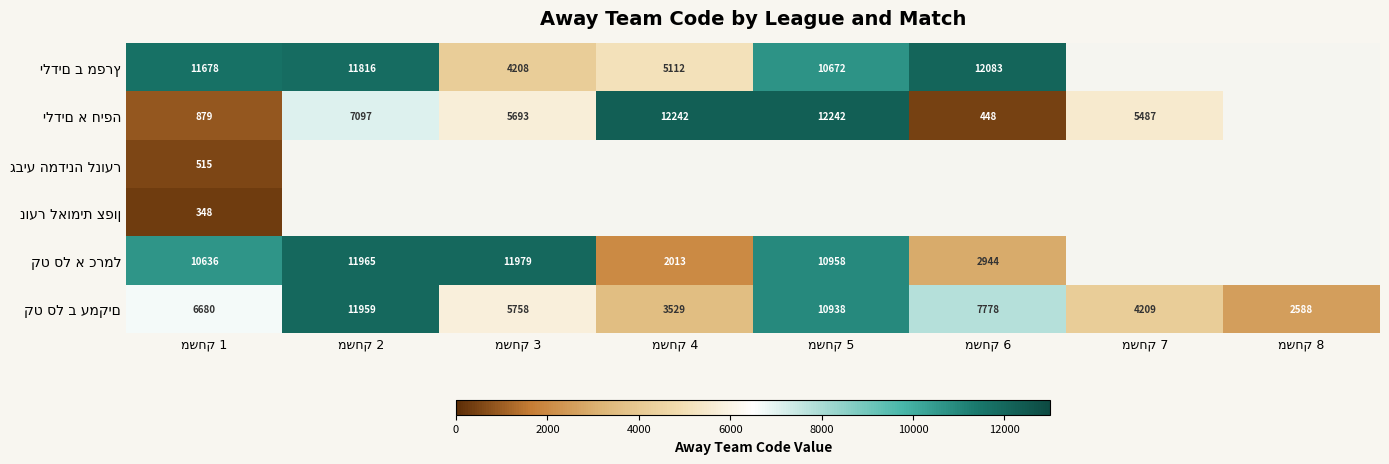

What is the sum of the ילדים ב מפרץ values at משחק 6 and משחק 4?

17195.0